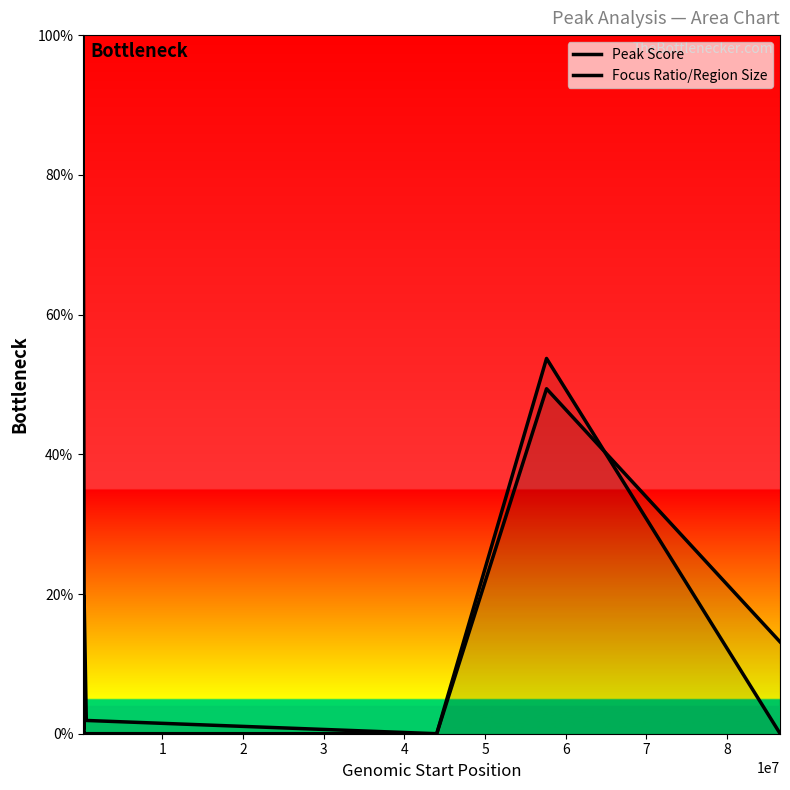

What is the sum of the Peak Score values at 6 and 1?

13.8